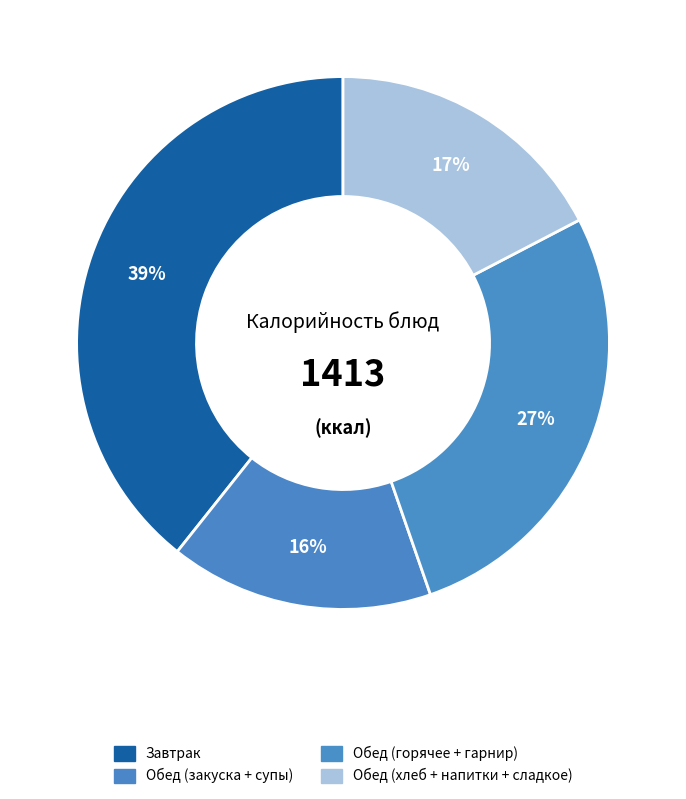

How many slices are in this pie chart?

4